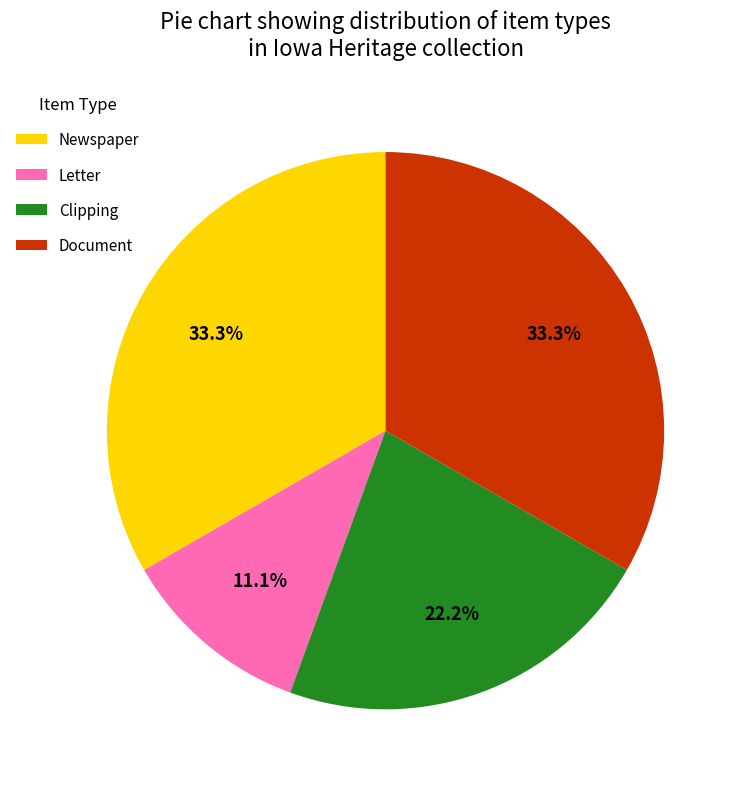

Between Document and Clipping, which is larger?

Document